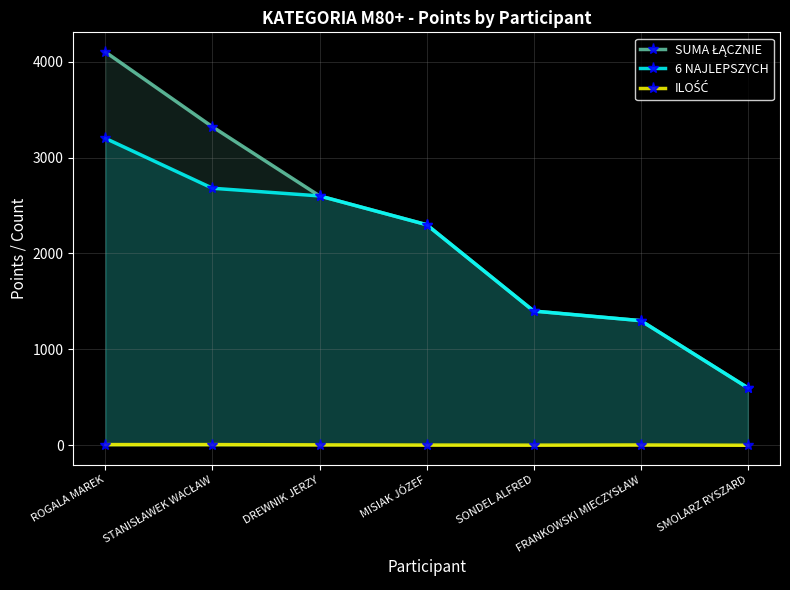

How many data points does each series have?

7